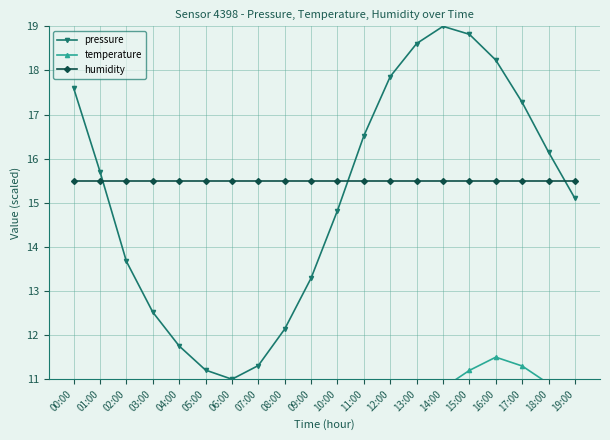

What is the greatest value displayed?

19.0